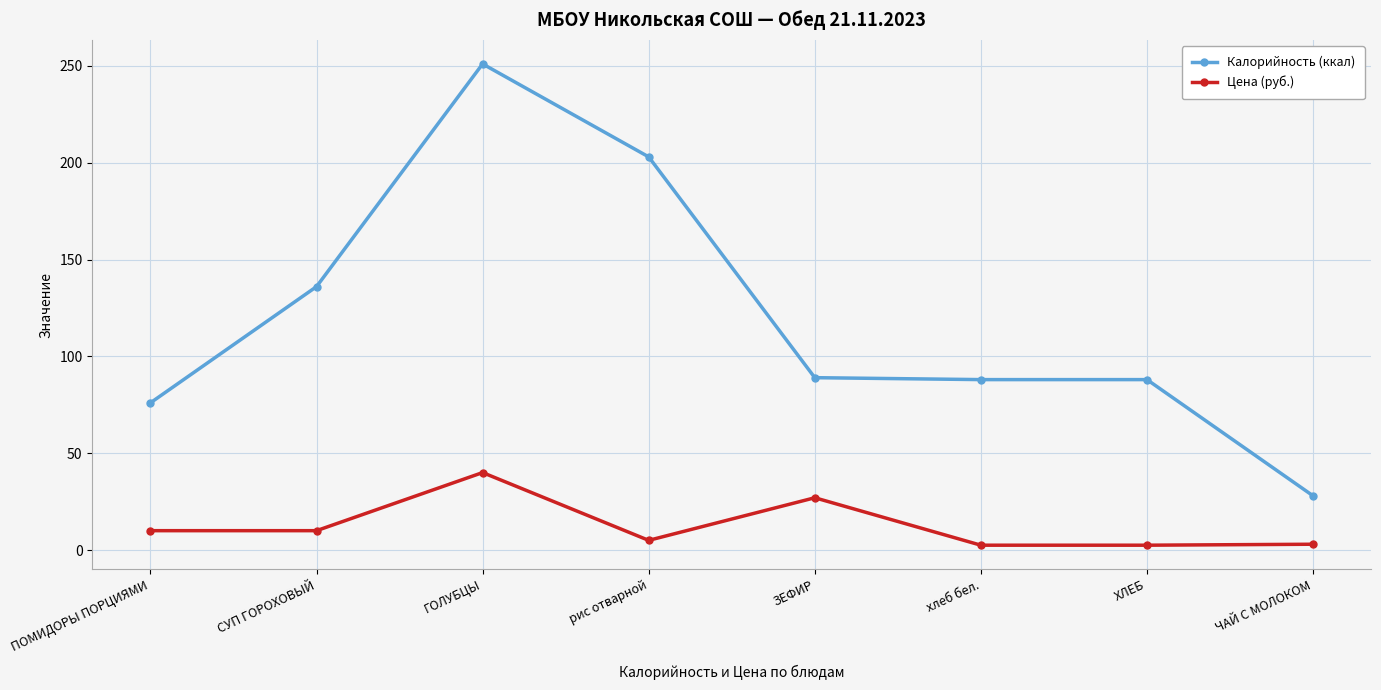

What is the spread (max minus min) of values at ГОЛУБЦЫ?

211.0